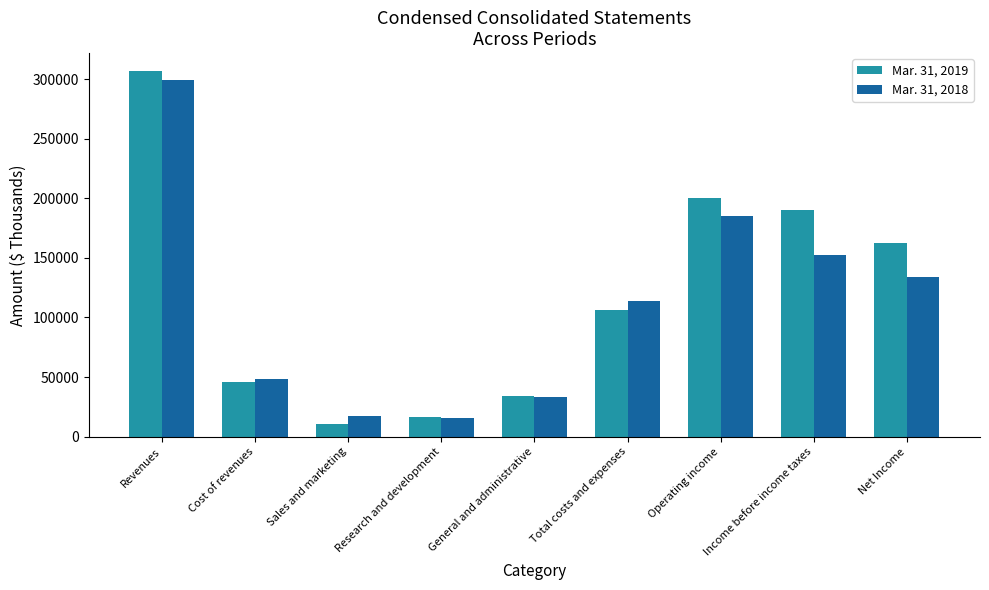

What is the value of the Mar. 31, 2018 bar at the 3rd from the left?

17275